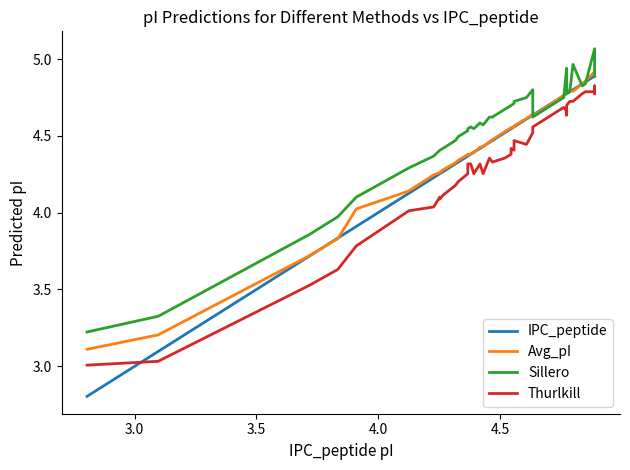

Is it true that Sillero equals 3.3 at 23?

False